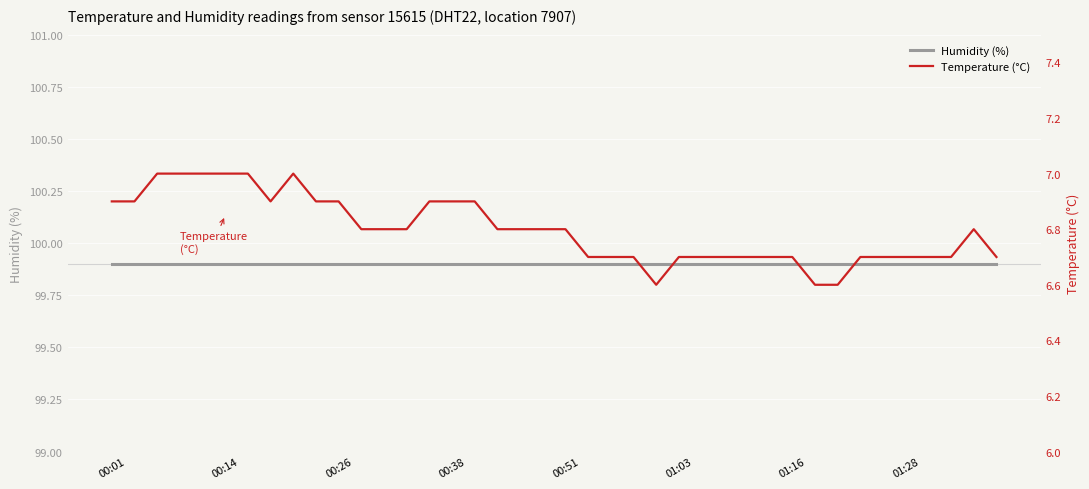

List the series in order of their peak value, lowest first.

Temperature (°C), Humidity (%)